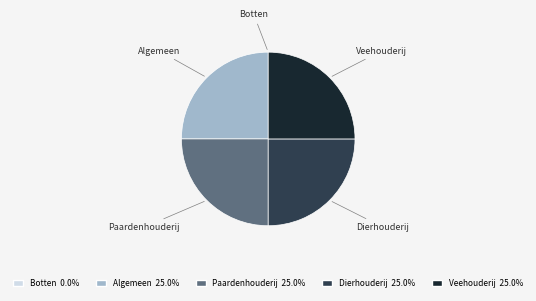

What is the ratio of the value at Algemeen to the value at Dierhouderij?

1.0